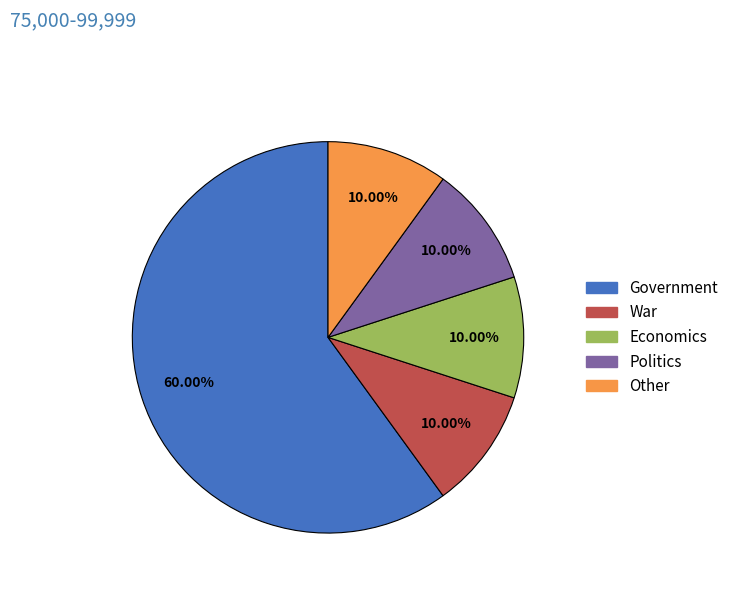

The Politics slice represents 15% of the pie. True or false?

False